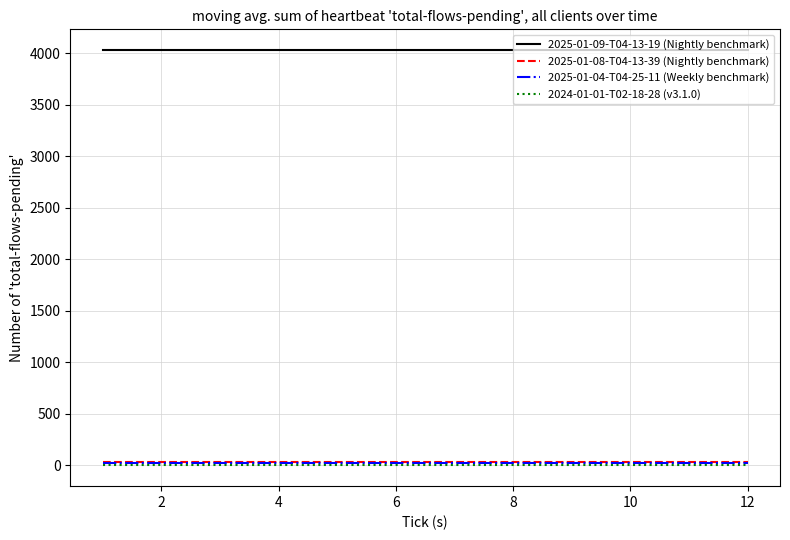

True or false: 2025-01-04-T04-25-11 (Weekly benchmark) and 2024-01-01-T02-18-28 (v3.1.0) cross at least once.

False